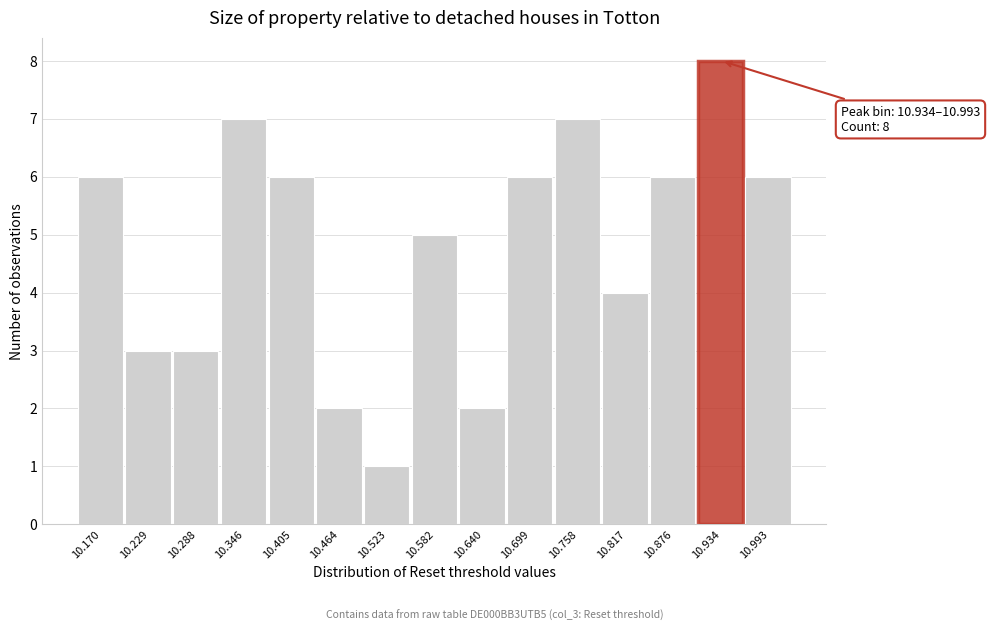

Reading left to right, what are all the values shown in this chart?

10.170=6	10.229=3	10.288=3	10.346=7	10.405=6	10.464=2	10.523=1	10.582=5	10.640=2	10.699=6	10.758=7	10.817=4	10.876=6	10.934=8	10.993=6